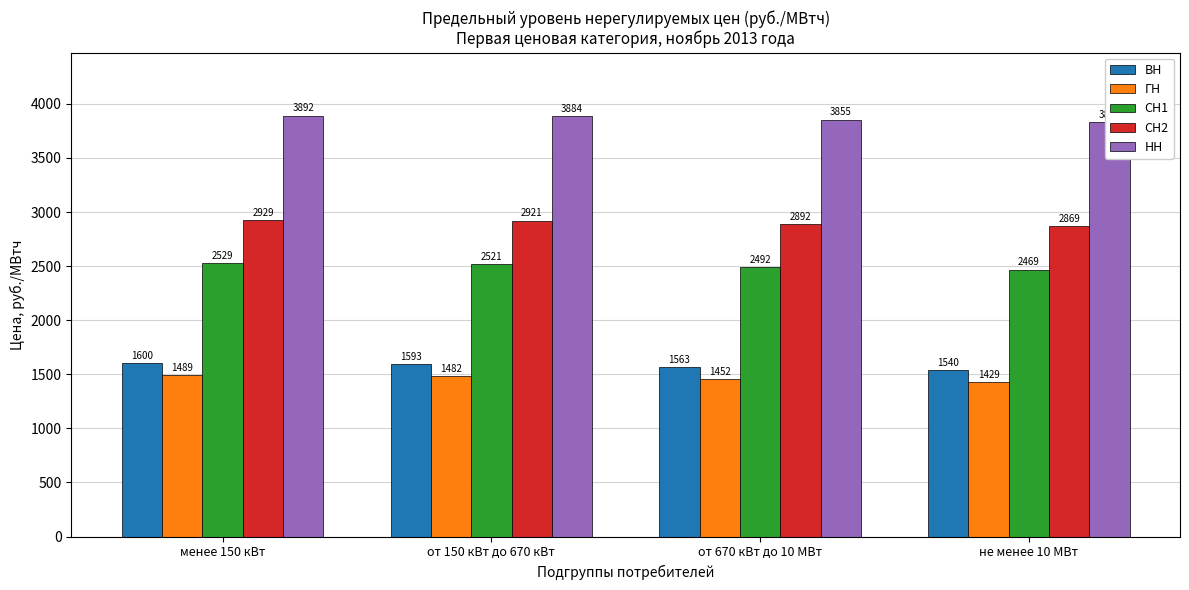

What is the label of the 1st bar from the right?

не менее 10 МВт